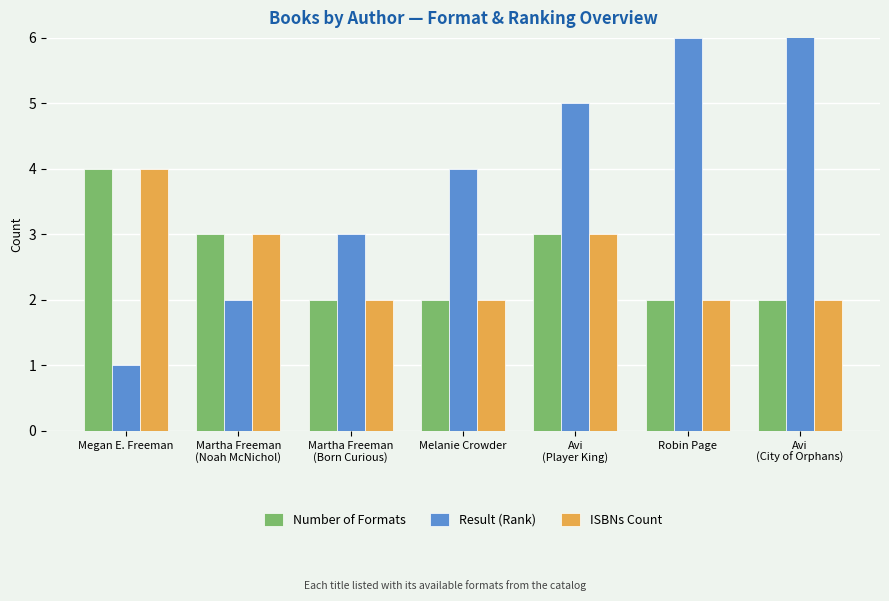

What is the sum of all Number of Formats values?

18